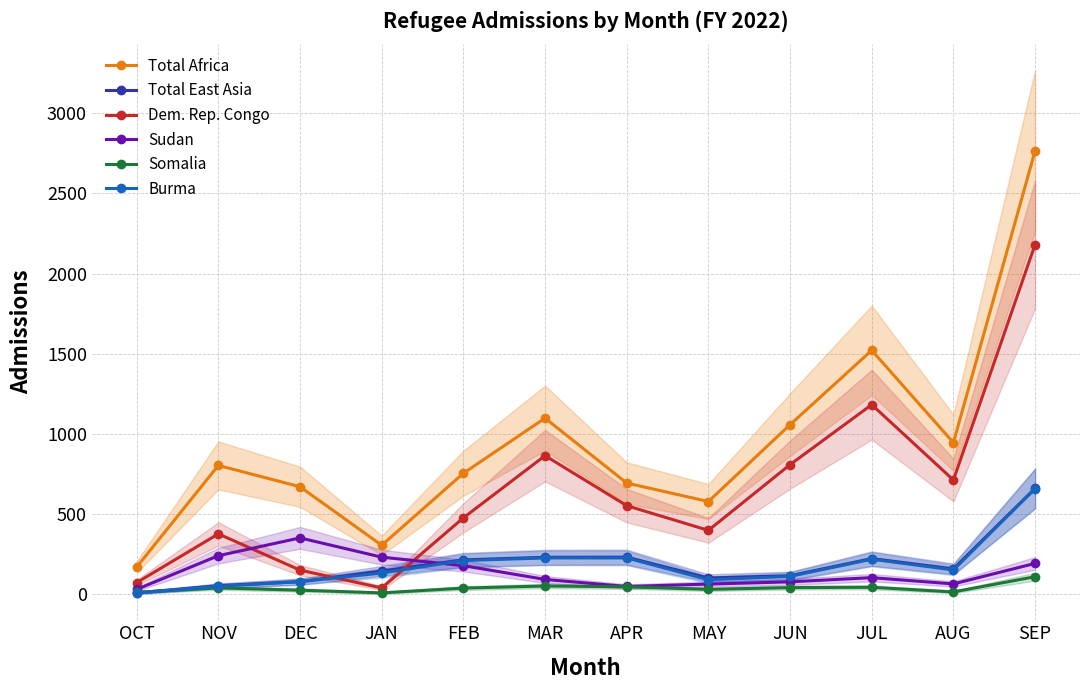

Reading left to right, extract all data points from this chart.

Total Africa: 169	803	670	305	754	1098	693	578	1057	1521	945	2765
Total East Asia: 8	53	78	145	214	230	231	101	115	222	158	660
Dem. Rep. Congo: 72	376	150	39	476	864	552	398	808	1182	712	2181
Sudan: 30	240	351	231	178	92	48	63	77	103	64	192
Somalia: 12	39	25	8	38	51	46	30	41	43	14	109
Burma: 7	49	78	132	210	226	226	90	111	218	151	658